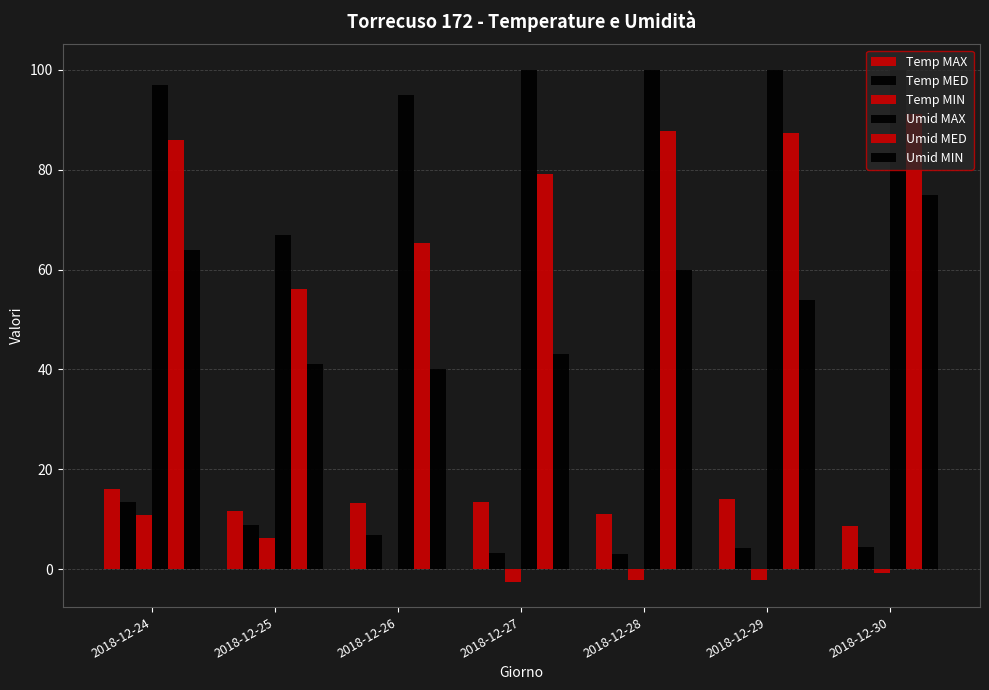

What is the total value across all series at 2018-12-30?

278.5